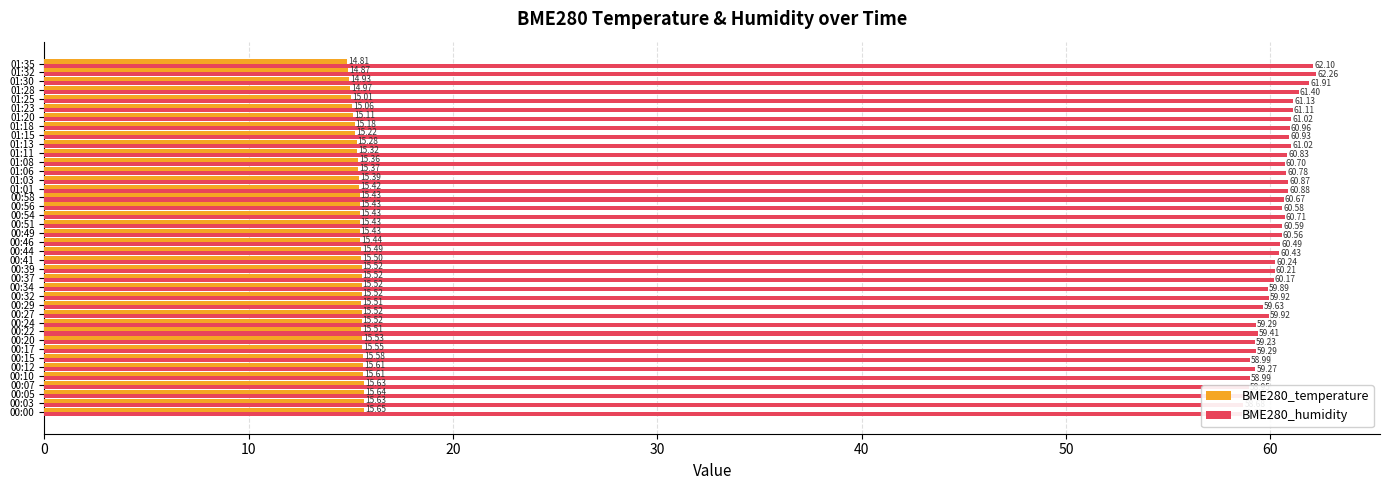

How many data points in BME280_humidity are less than 60?

15